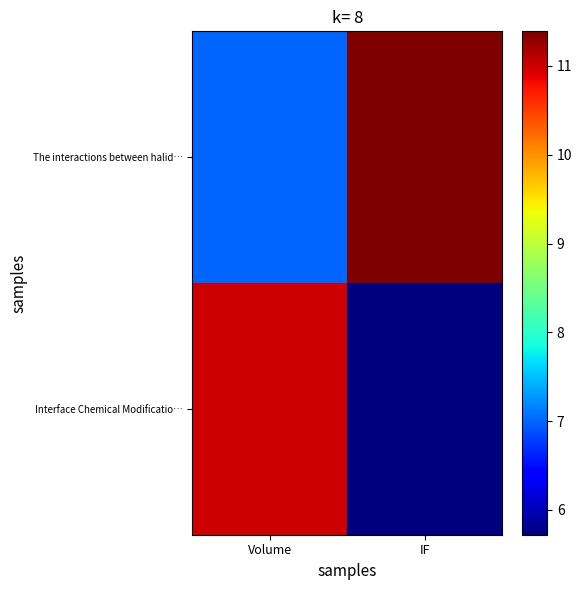

What is the total value across all series at Volume?

18.0